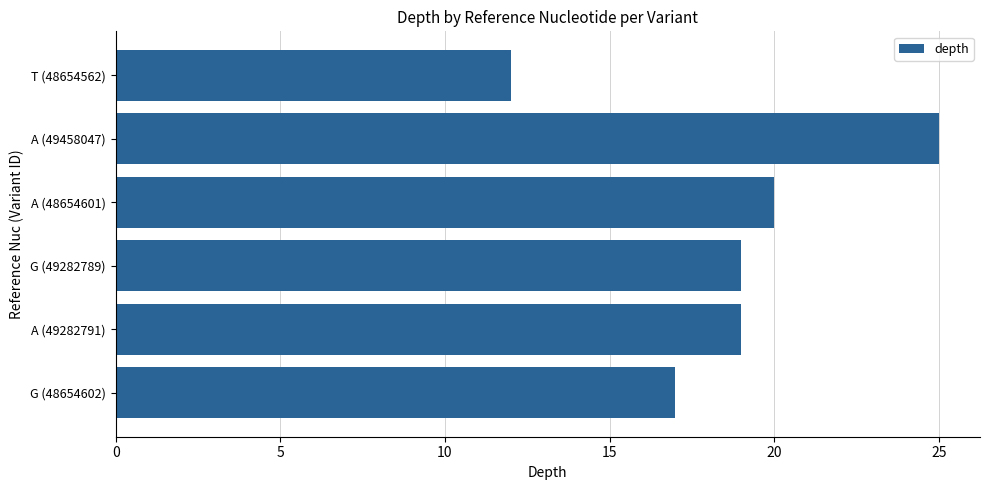

What is the greatest value displayed?

25